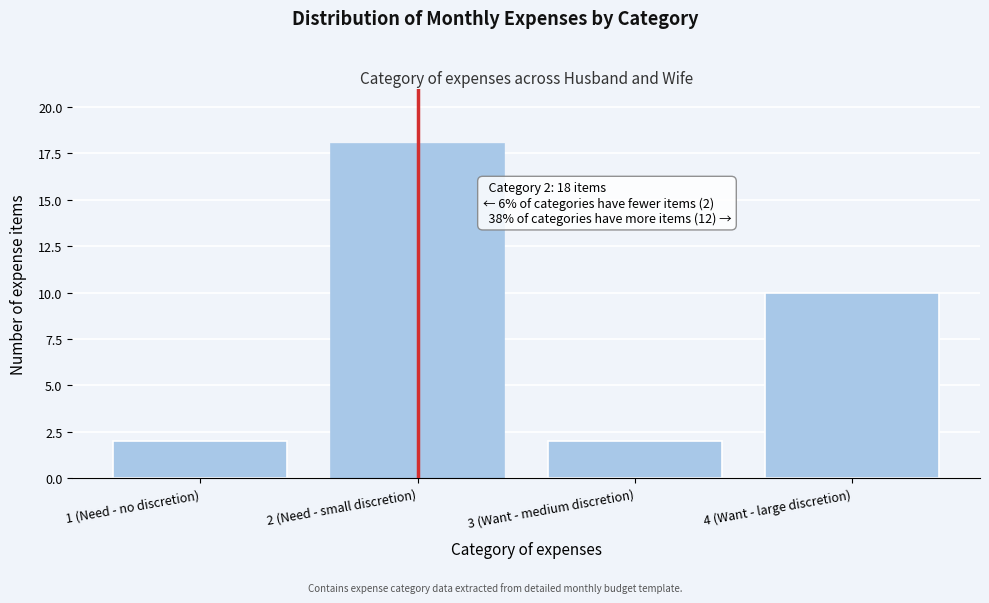

Reading left to right, extract all data points from this chart.

1 (Need - no discretion)=2	2 (Need - small discretion)=18	3 (Want - medium discretion)=2	4 (Want - large discretion)=10